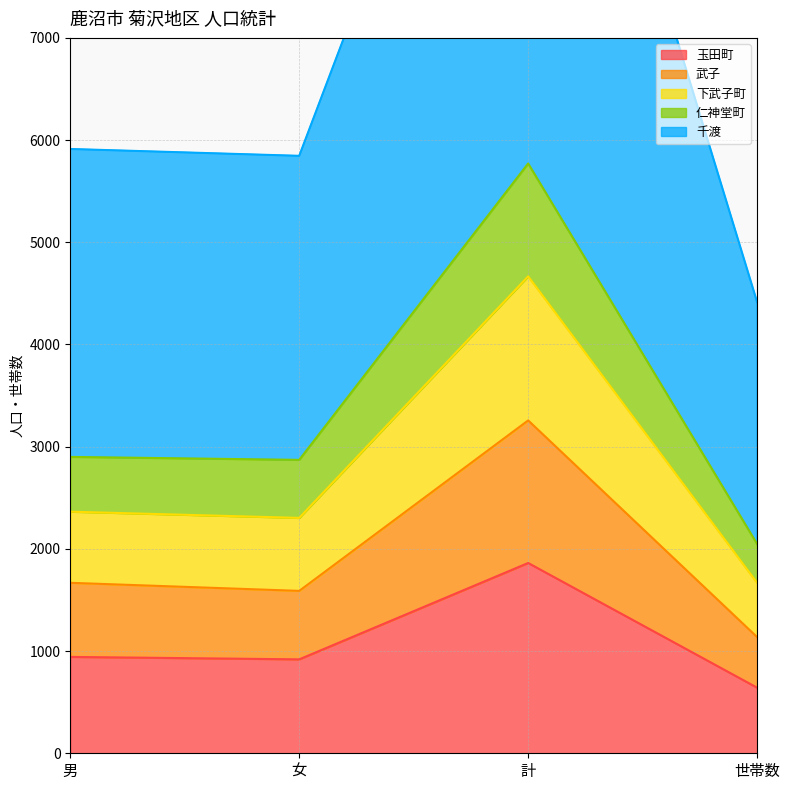

Where is the first local minimum for 玉田町?

女